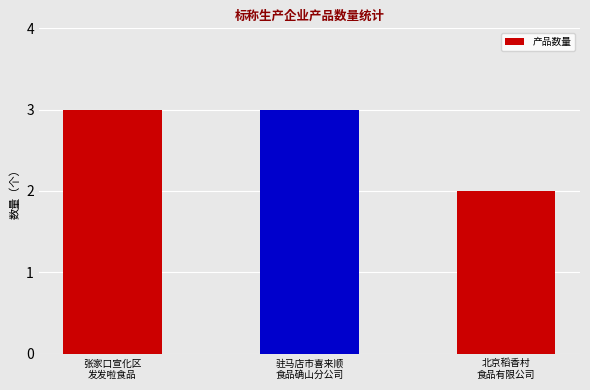

Are the bars grouped side by side (vs. stacked)?

No